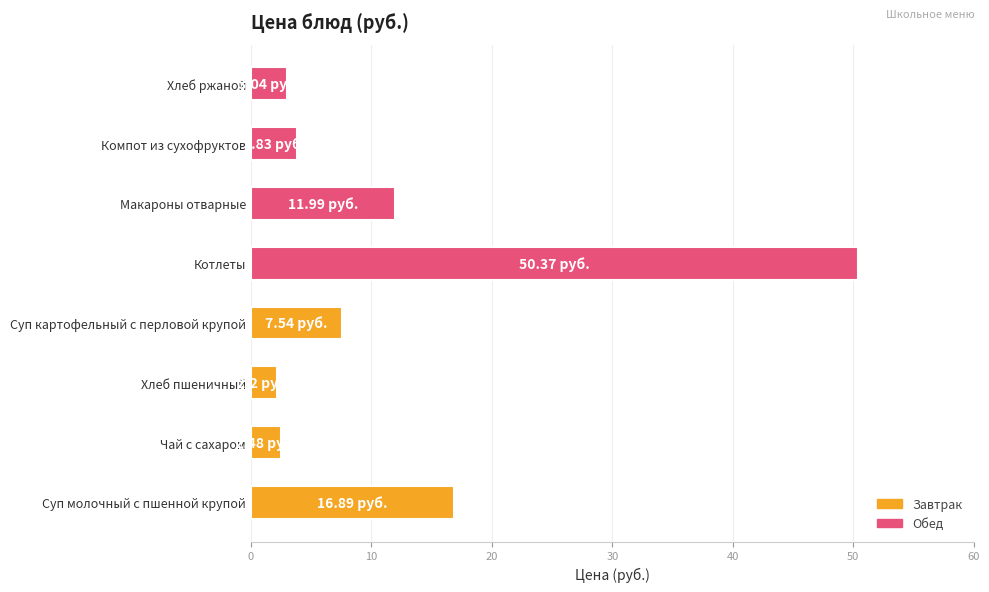

Between Компот из сухофруктов and Суп молочный с пшенной крупой, which is larger?

Суп молочный с пшенной крупой